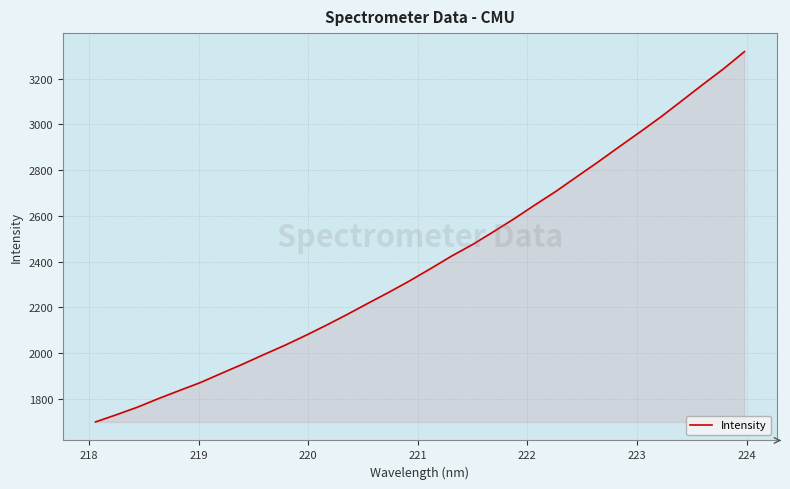

How many values are below 2369?

16